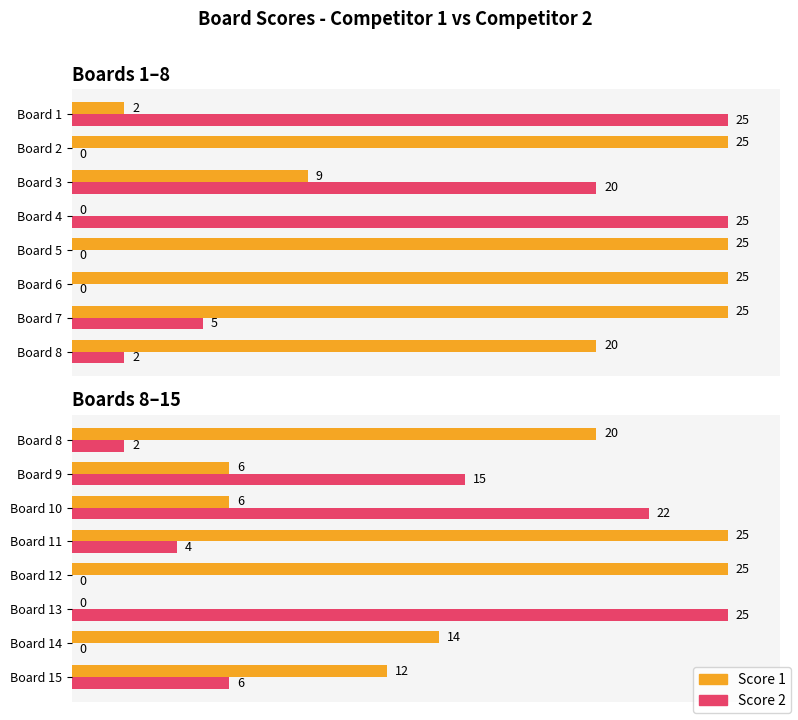

How many distinct data groups are displayed?

2